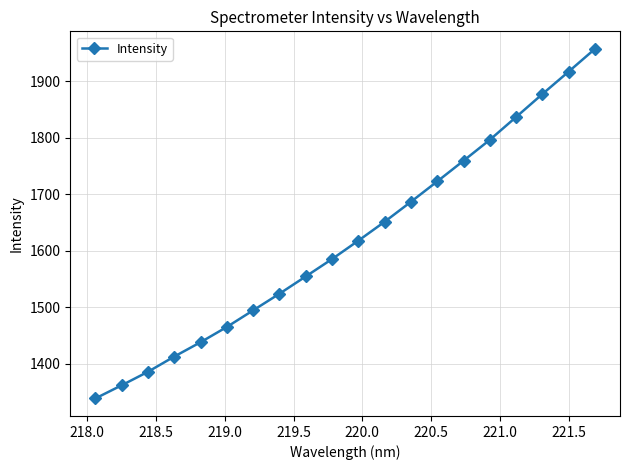

What is the maximum value shown in the chart?

1957.8